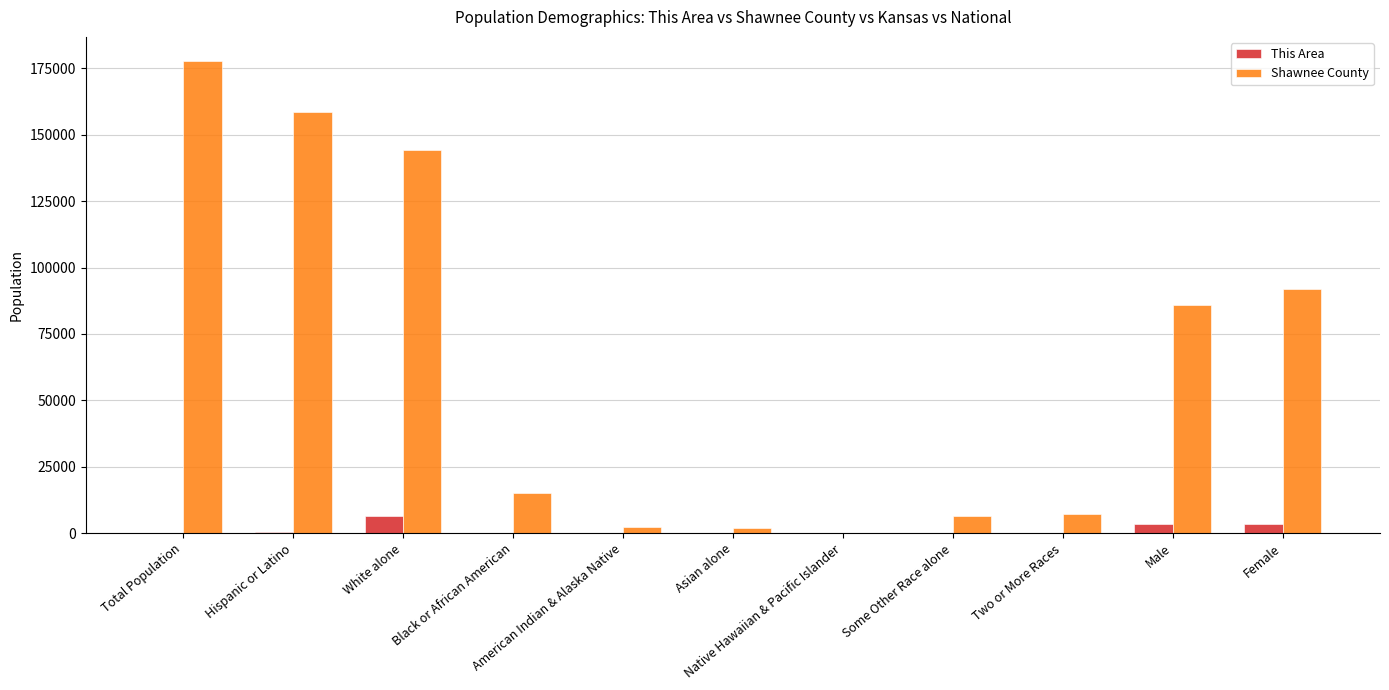

Which series has the largest total across all categories?

Shawnee County